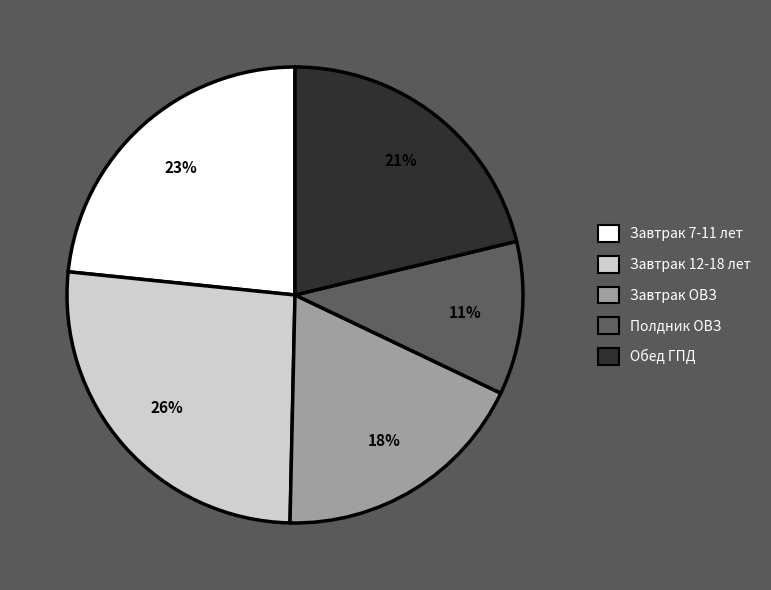

What percentage is the Завтрак ОВЗ slice, to the nearest percent?

18%